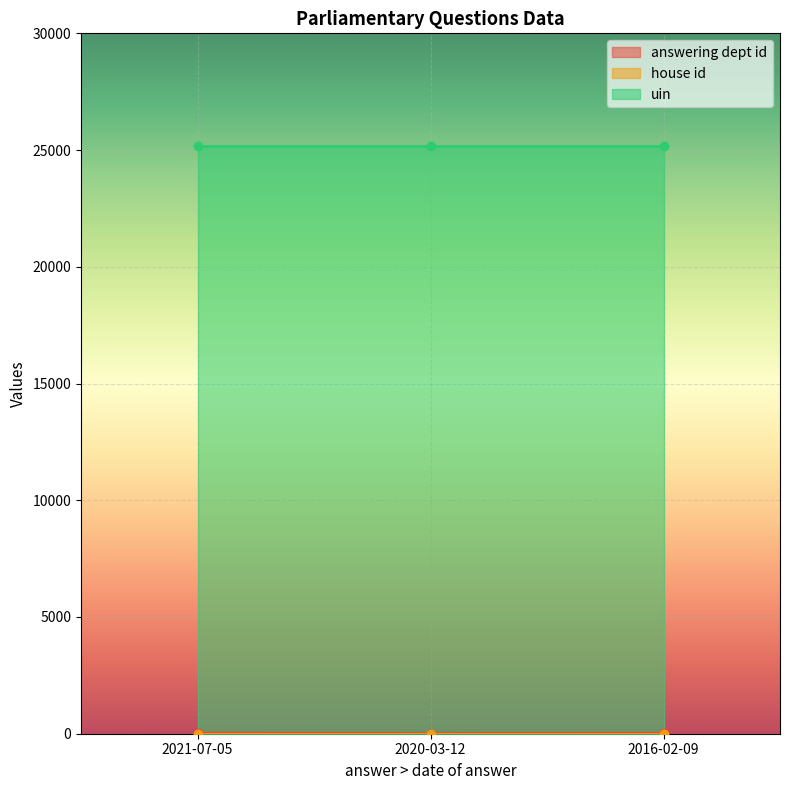

What is the label of the 1st point from the left?

2021-07-05